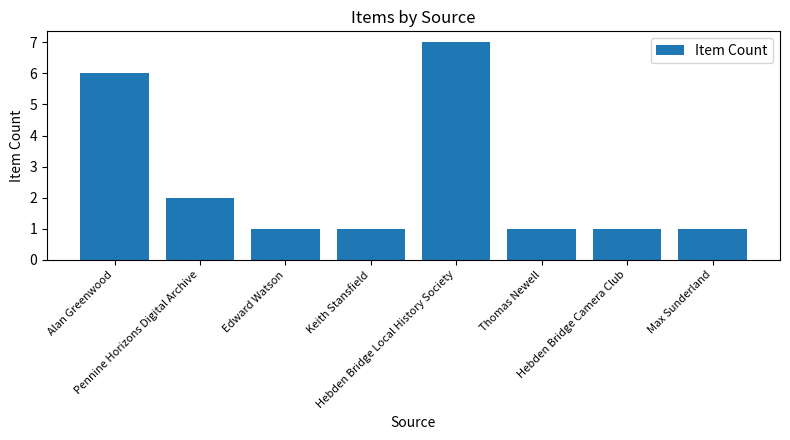

What is the value of the 8th bar from the left?

1